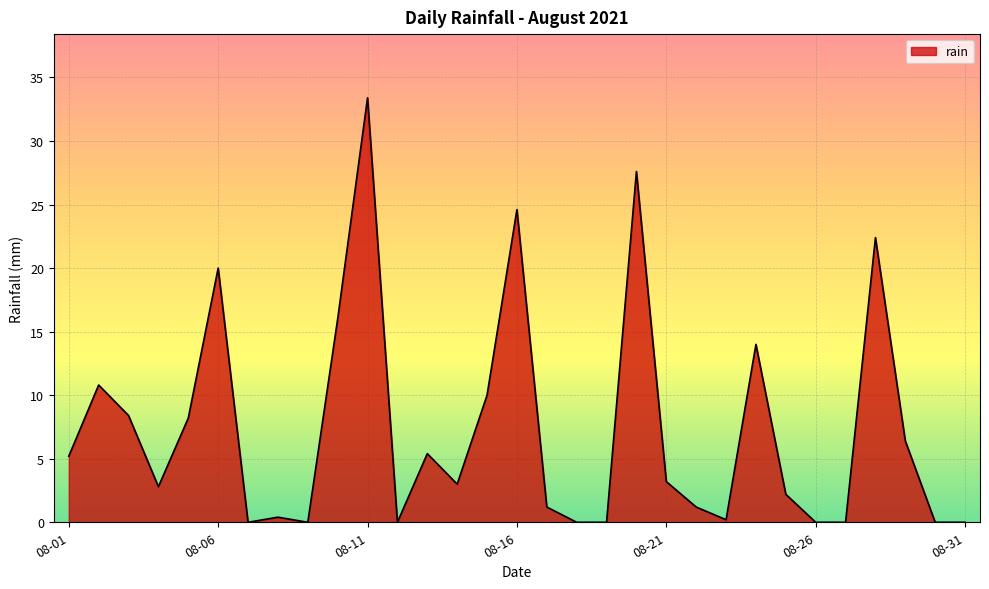

What is the sum of all values?

226.6